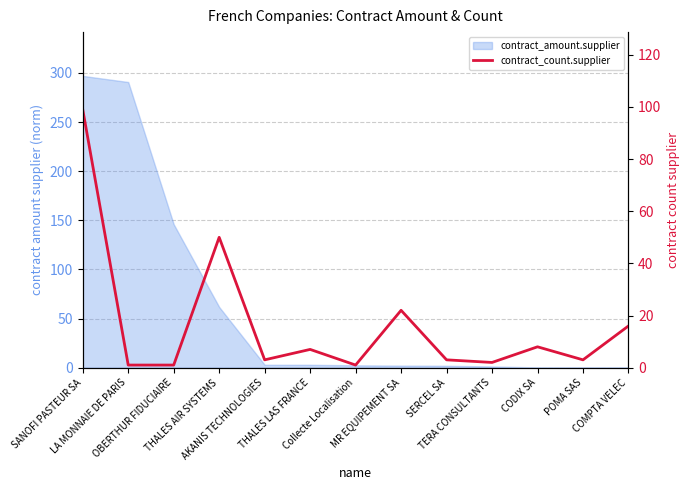

Reading right to left, extract all data points from this chart.

16	3	8	2	3	22	1	7	3	50	1	1	99